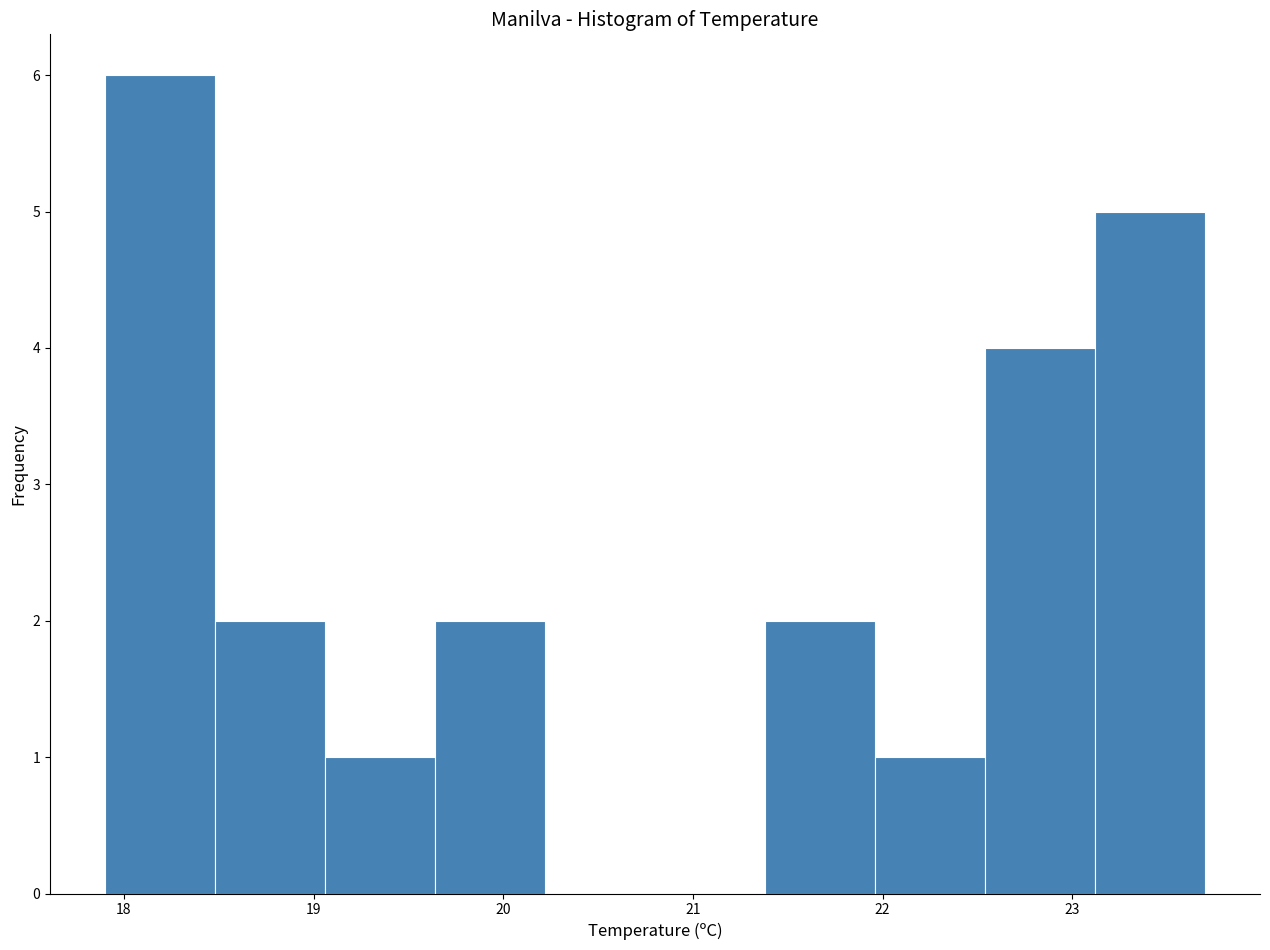

Reading left to right, transcribe this chart: for each bar, give the range it covers on the x-axis and its height. Neither the bar edges nor the heights are printed on the chart, so give them approximately, as read against the axes.

17.90 to 18.48: 6
18.48 to 19.06: 2
19.06 to 19.64: 1
19.64 to 20.22: 2
20.22 to 20.80: 0
20.80 to 21.38: 0
21.38 to 21.96: 2
21.96 to 22.54: 1
22.54 to 23.12: 4
23.12 to 23.70: 5